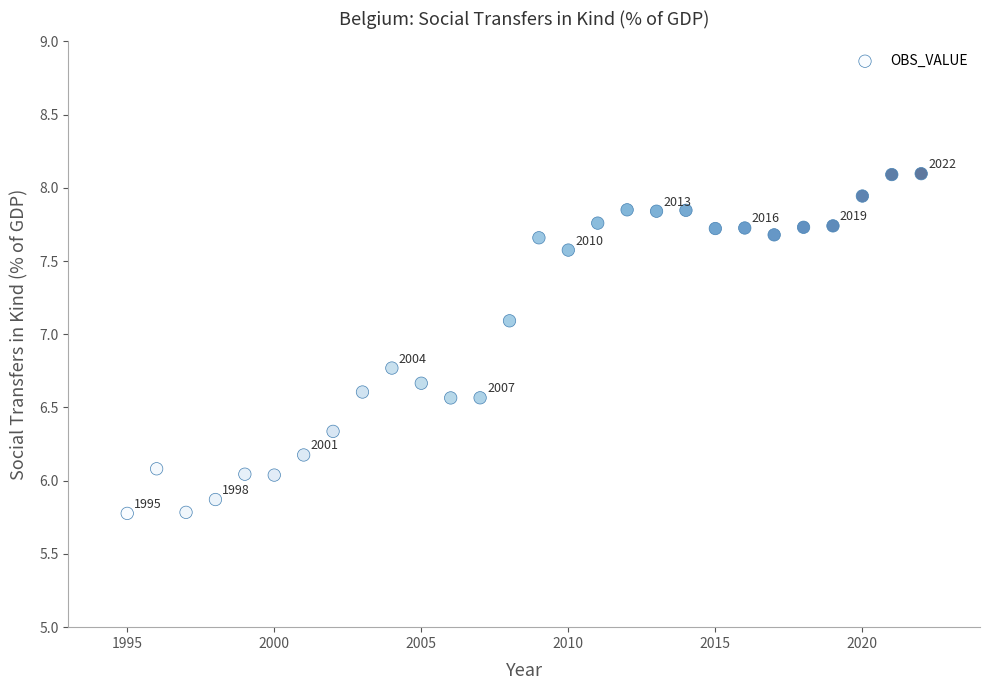

What is the range of Y values (max minus min)?

2.3